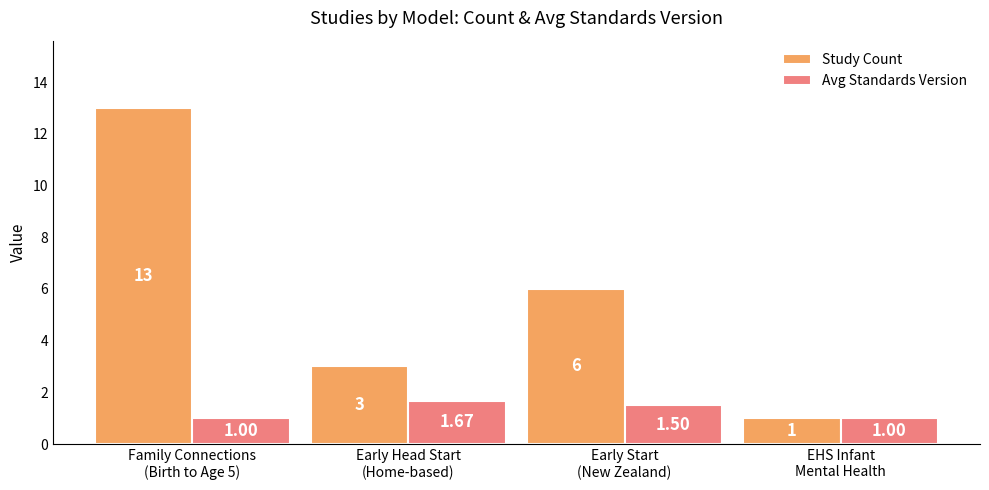

How many groups of bars are there?

4